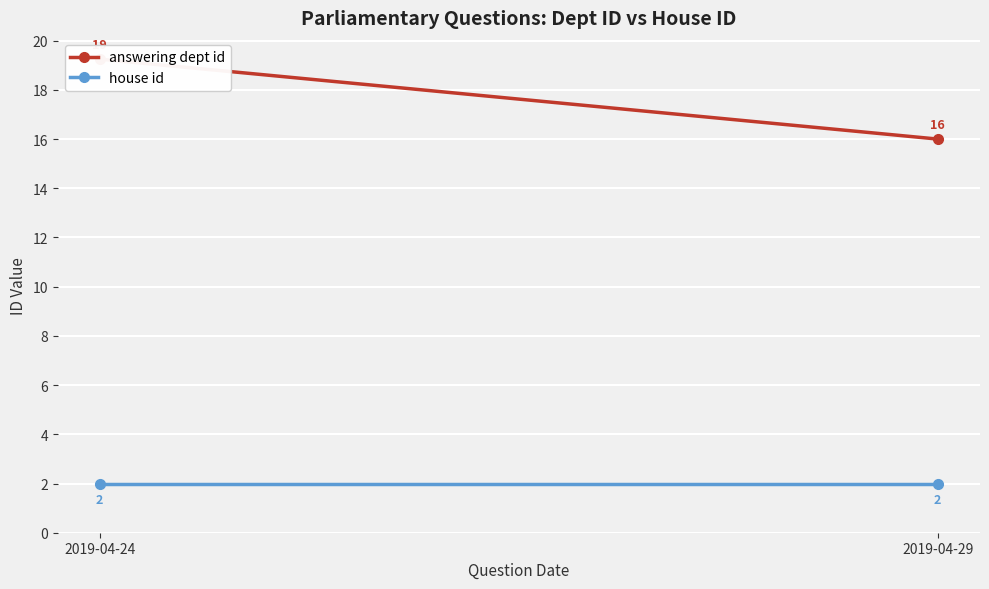

List the labels in order of house id value, smallest first.

2019-04-24, 2019-04-29